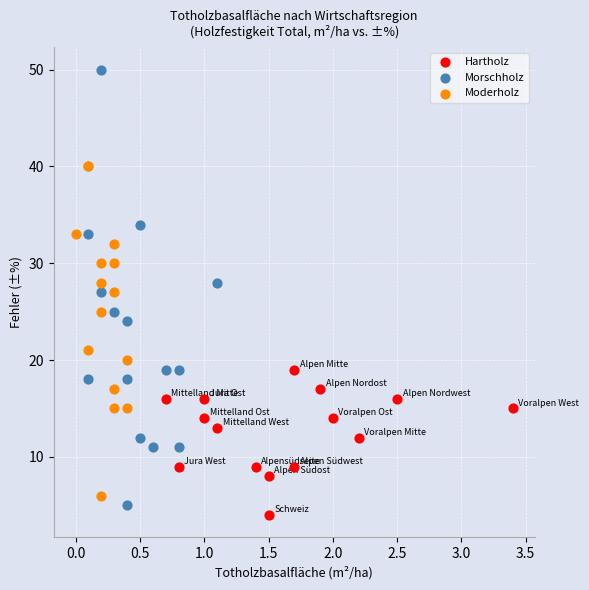

What are all the series names shown in the legend?

Hartholz, Morschholz, Moderholz